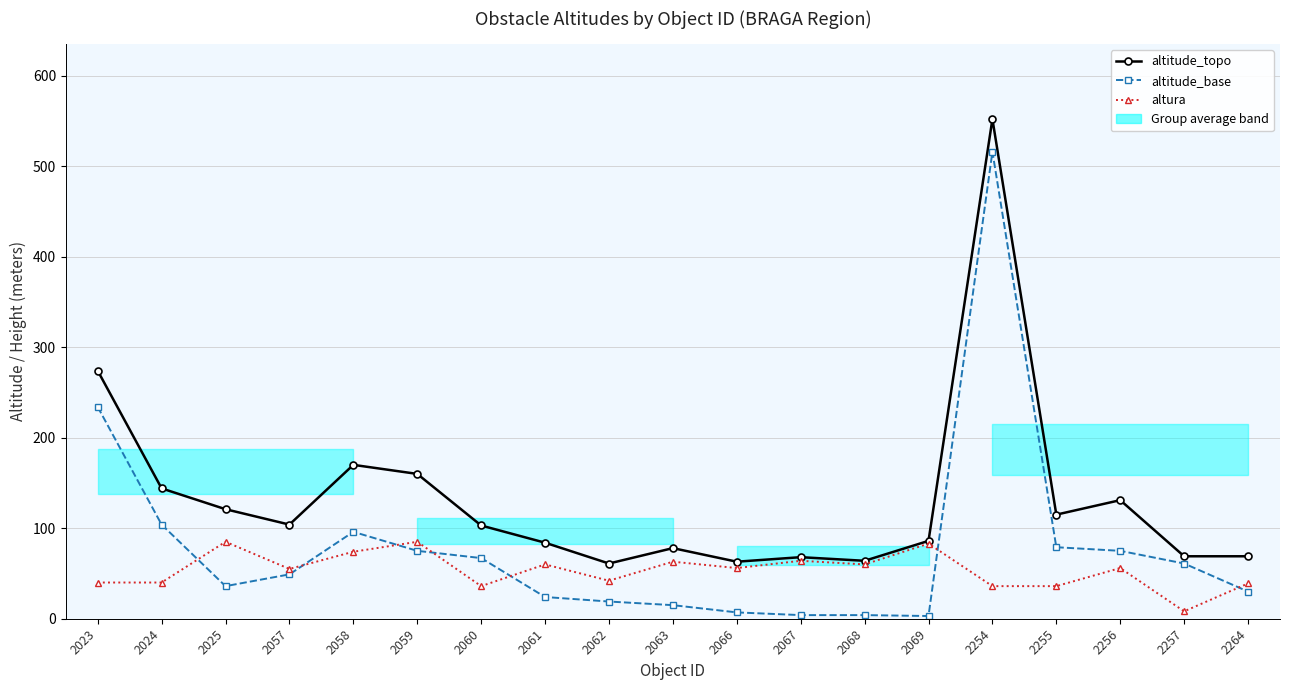

The altitude_base series shows 140.2 at 2058. True or false?

False